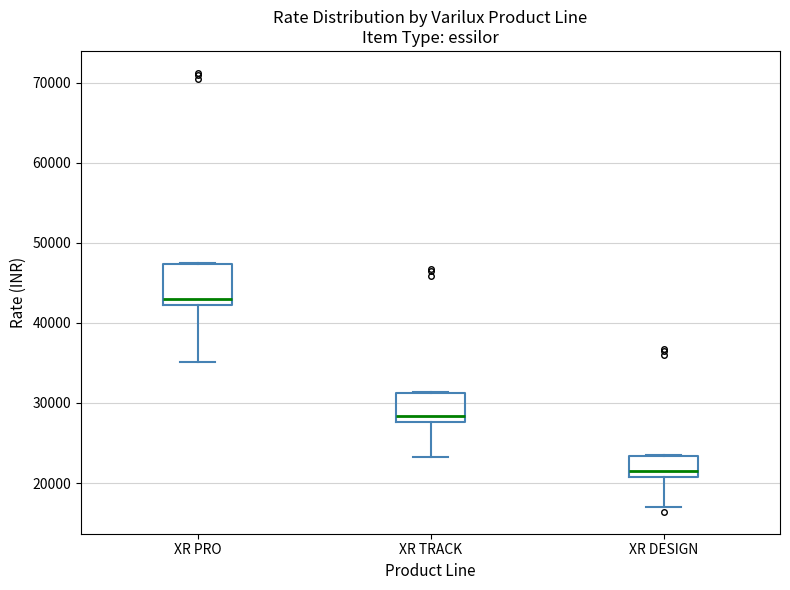

Comparing the boxes themselves (not the whiskers), which one is the tallest?

XR PRO